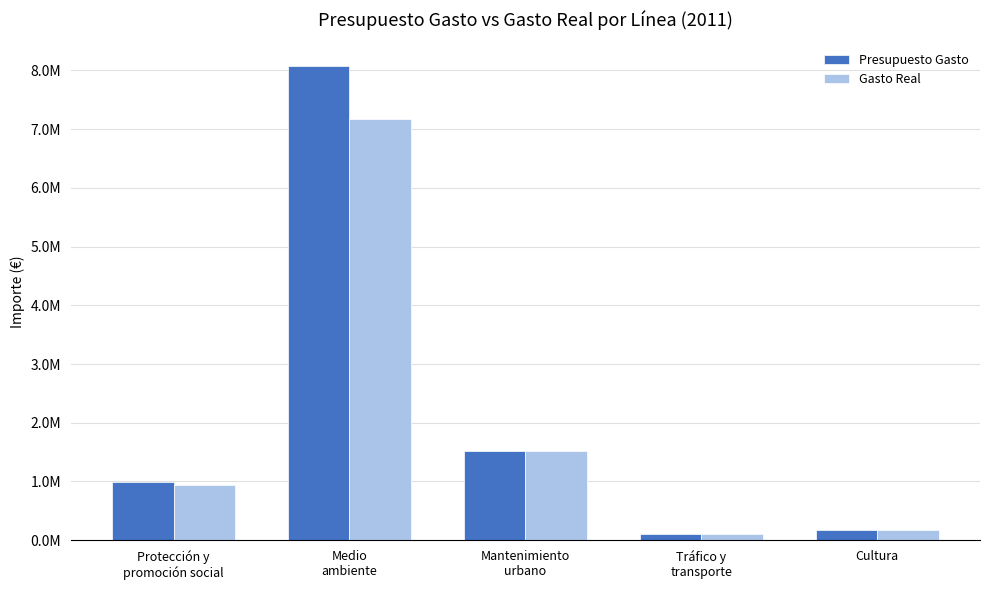

Between Medio
ambiente and Cultura, which series saw the biggest shift?

Presupuesto Gasto